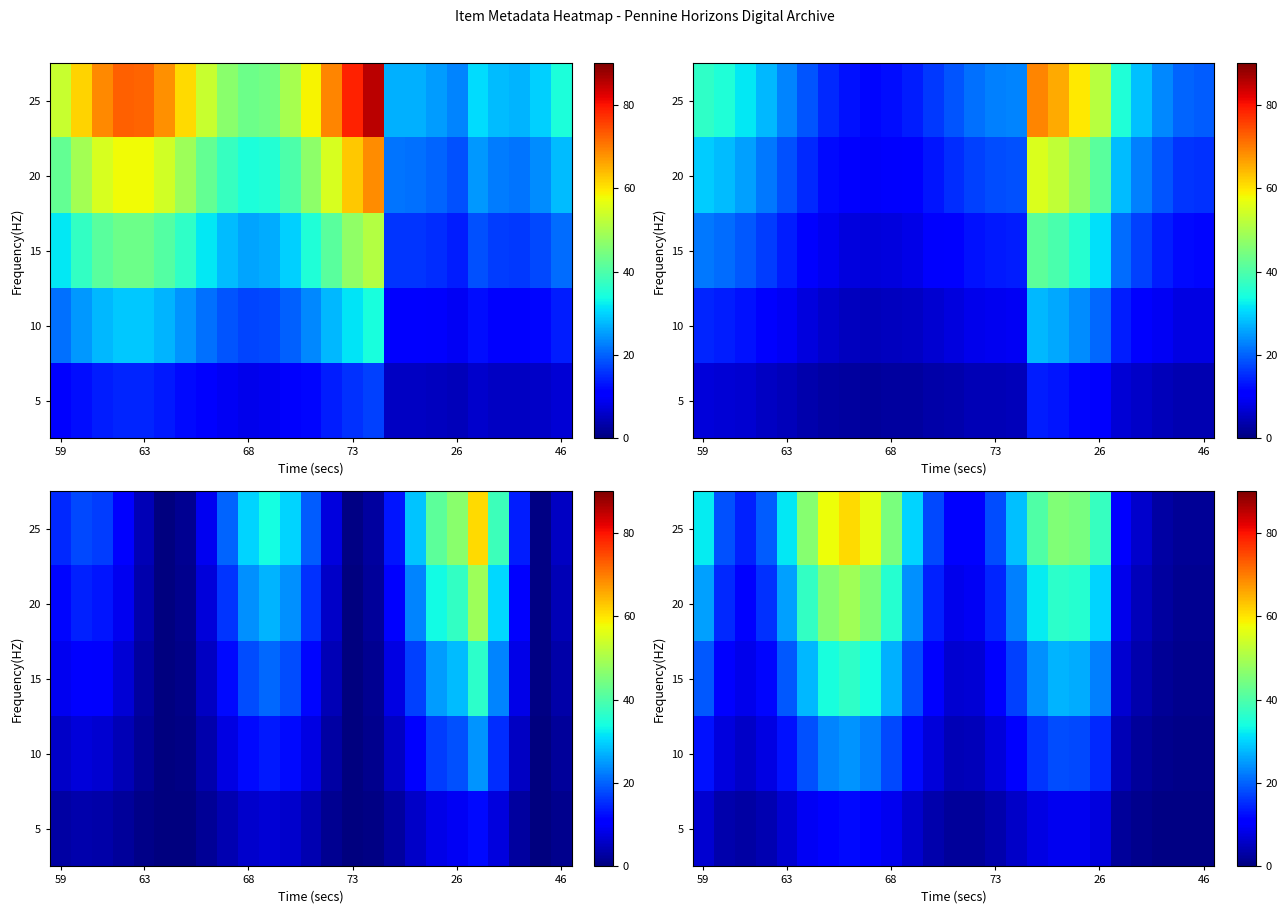

How many data points in 10 are less than 11?

12